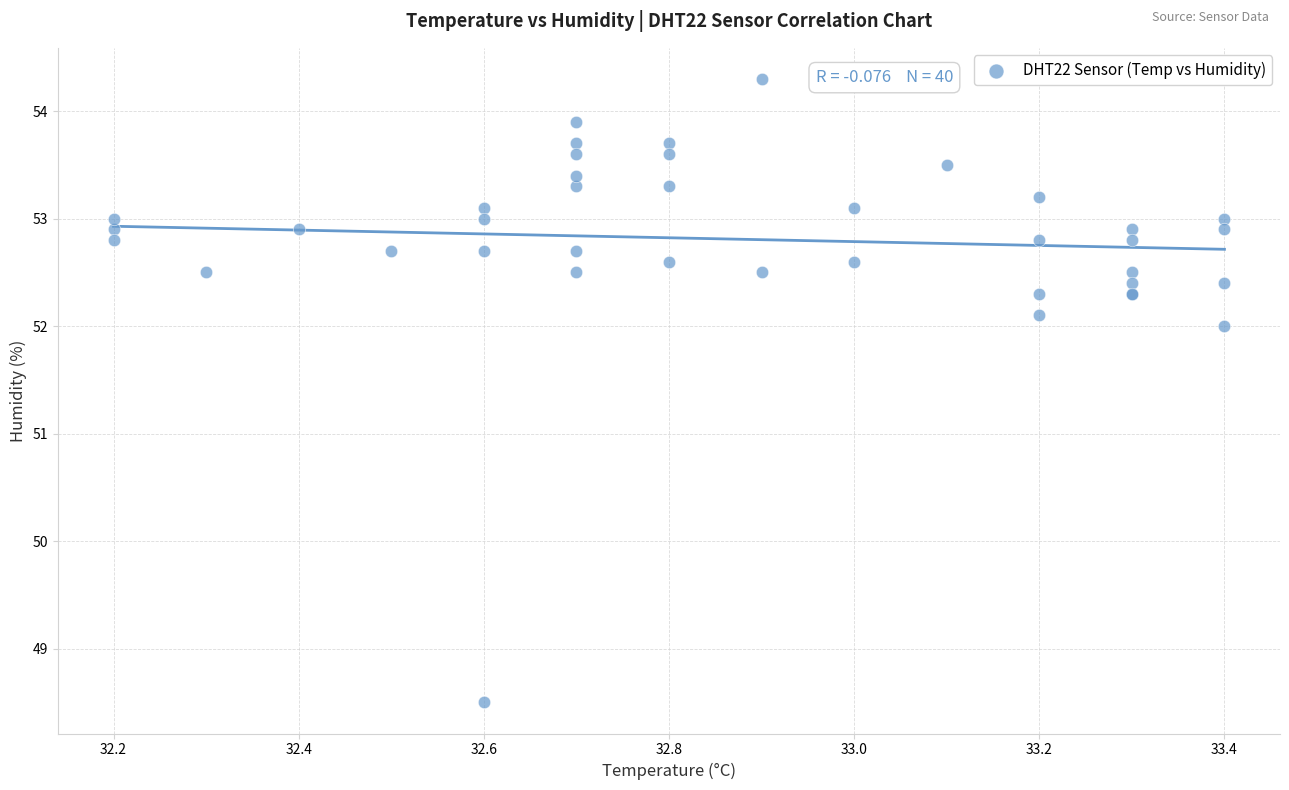

What Y value in the scatter plot is closest to 51?

52.0